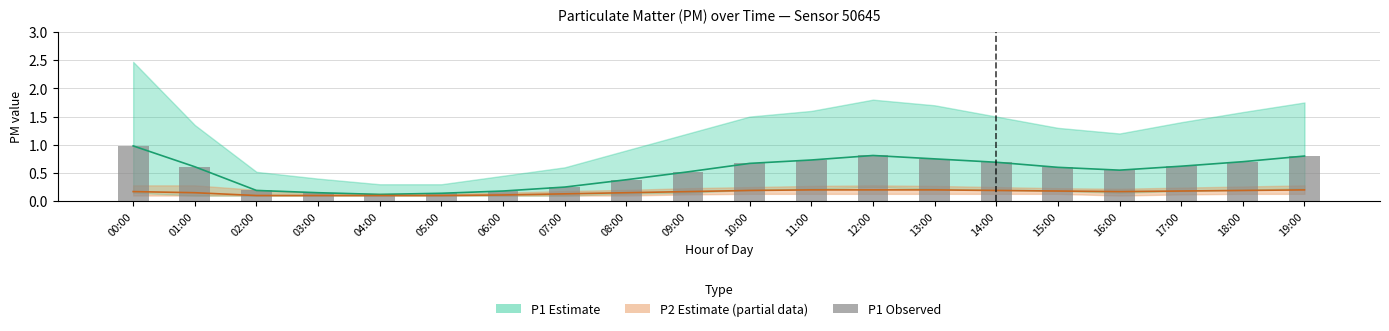

Reading right to left, list all the values displayed in this chart.

P1 Estimate: 19:00=0.8	18:00=0.7	17:00=0.6	16:00=0.6	15:00=0.6	14:00=0.7	13:00=0.8	12:00=0.8	11:00=0.7	10:00=0.7	09:00=0.5	08:00=0.4	07:00=0.2	06:00=0.2	05:00=0.1	04:00=0.1	03:00=0.1	02:00=0.2	01:00=0.6	00:00=1.0
P2 mean: 19:00=0.2	18:00=0.2	17:00=0.2	16:00=0.2	15:00=0.2	14:00=0.2	13:00=0.2	12:00=0.2	11:00=0.2	10:00=0.2	09:00=0.2	08:00=0.1	07:00=0.1	06:00=0.1	05:00=0.1	04:00=0.1	03:00=0.1	02:00=0.1	01:00=0.1	00:00=0.2
P1 observed: 19:00=0.8	18:00=0.7	17:00=0.6	16:00=0.6	15:00=0.6	14:00=0.7	13:00=0.8	12:00=0.8	11:00=0.7	10:00=0.7	09:00=0.5	08:00=0.4	07:00=0.2	06:00=0.2	05:00=0.1	04:00=0.1	03:00=0.1	02:00=0.2	01:00=0.6	00:00=1.0